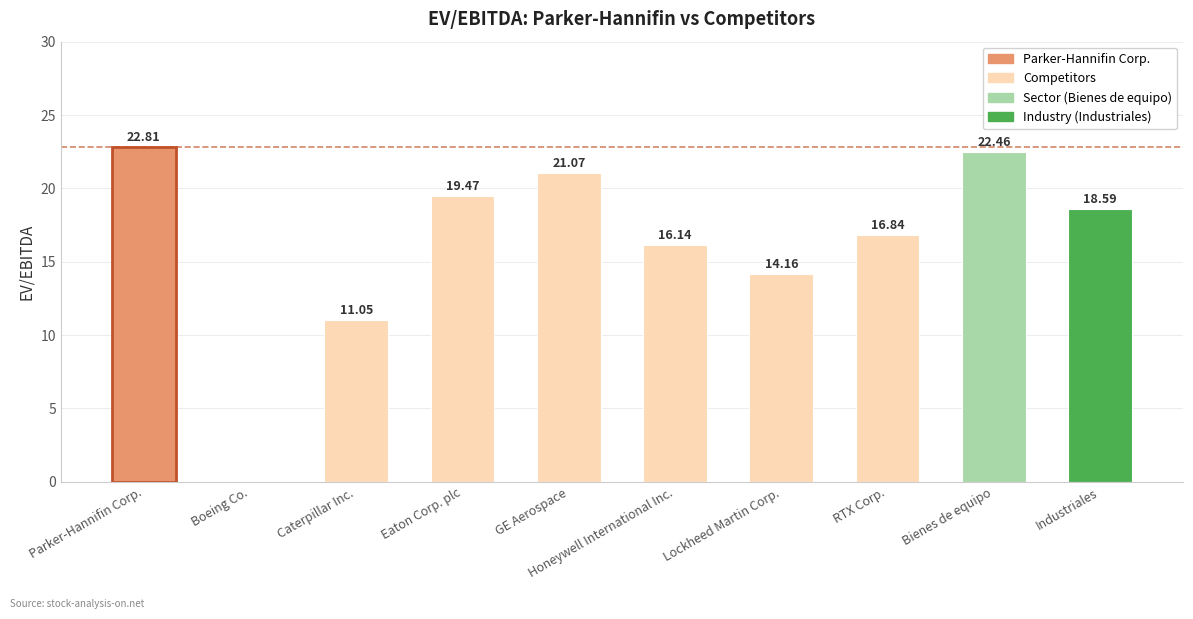

Read the value at Lockheed Martin Corp..

14.2